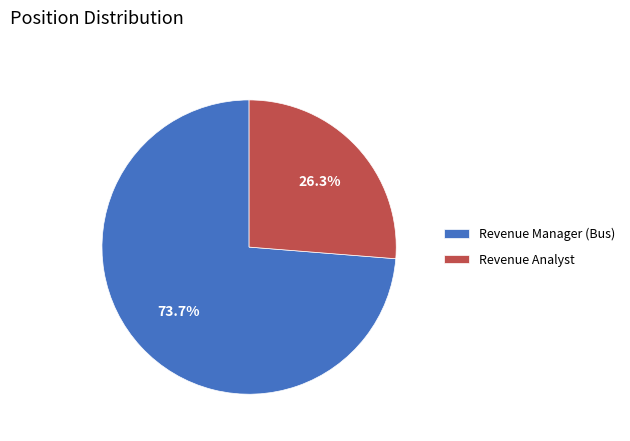

Approximately how many times larger is the value at Revenue Analyst compared to Revenue Manager (Bus)?

0.4